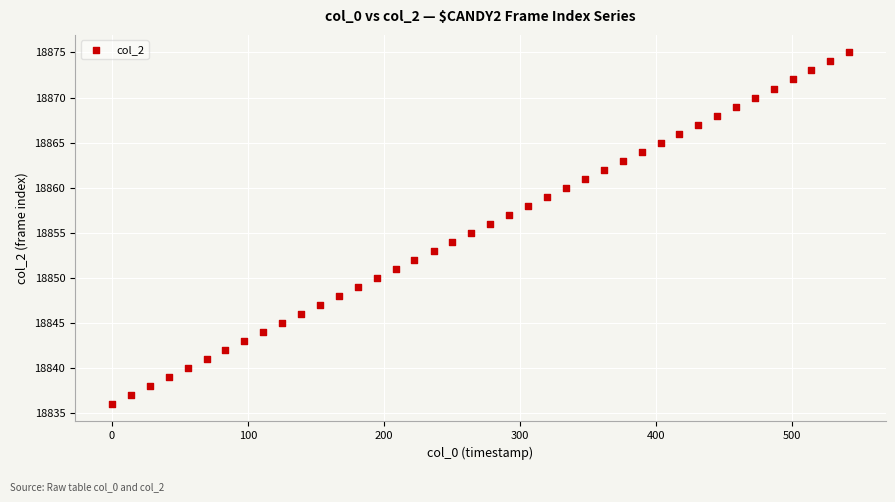

What is the range of Y values (max minus min)?

39